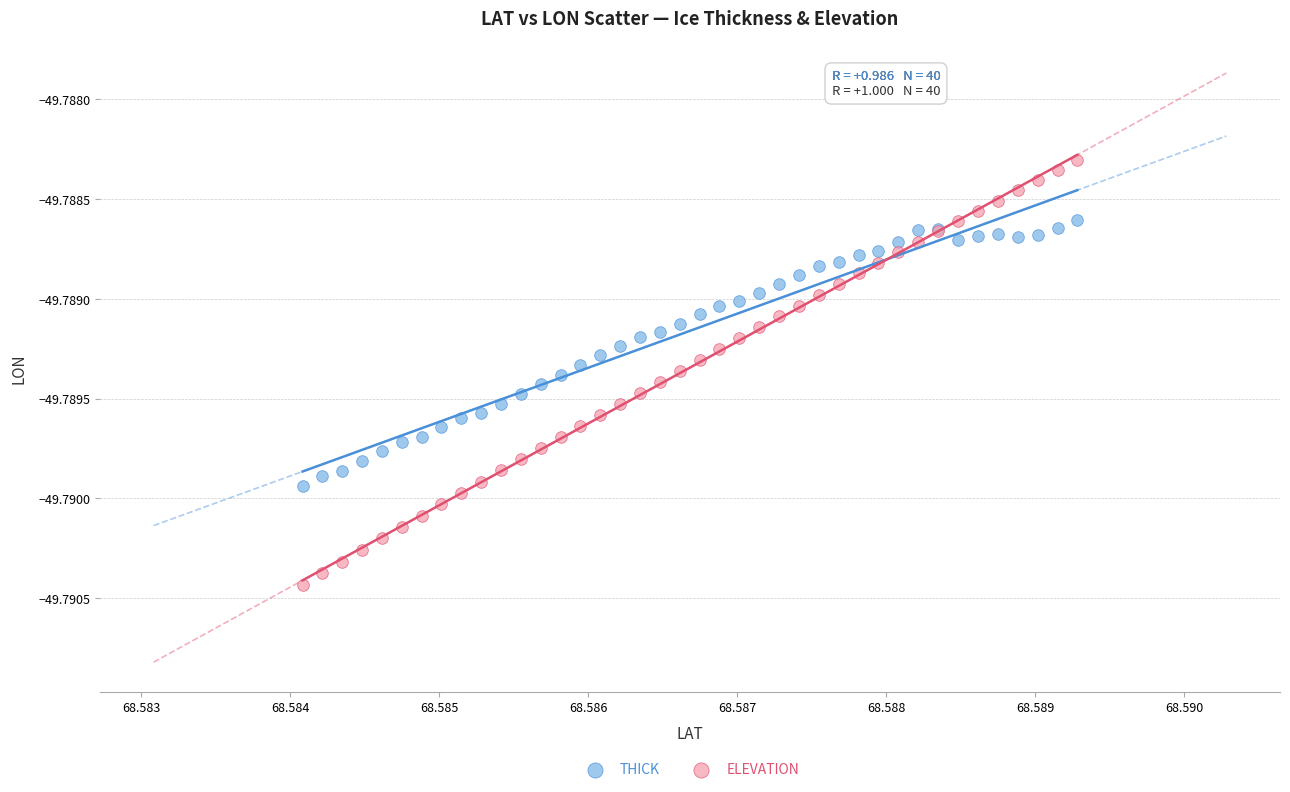

Which series contains the lowest Y value?

ELEVATION